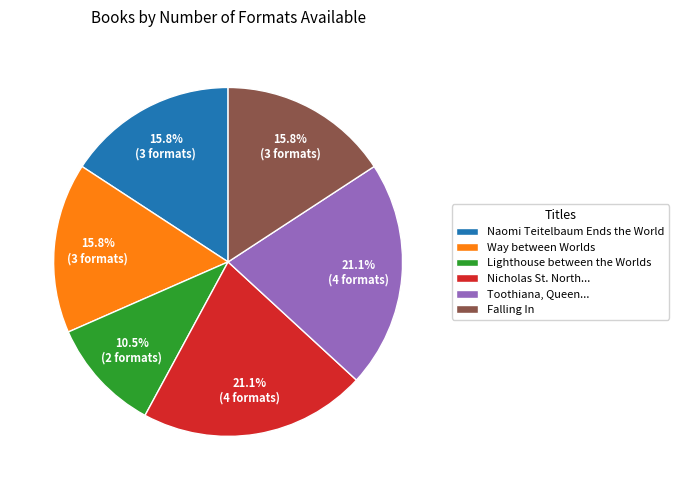

Which category has the smallest portion of the pie?

Lighthouse between the Worlds